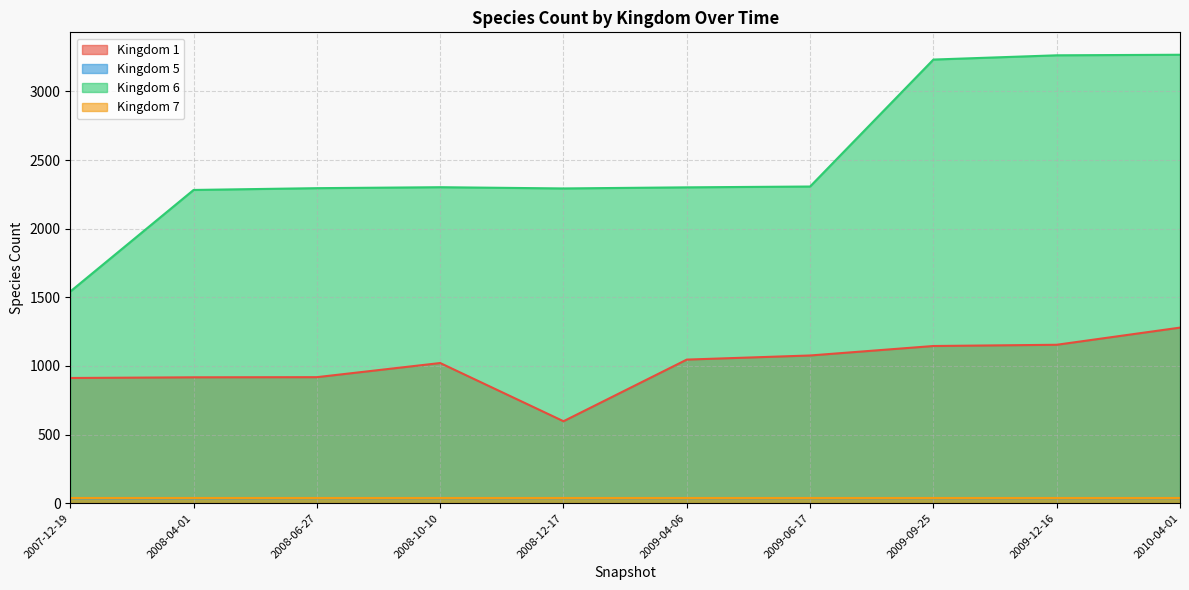

What is the difference between the highest and lowest values at 2008-06-27?

2259